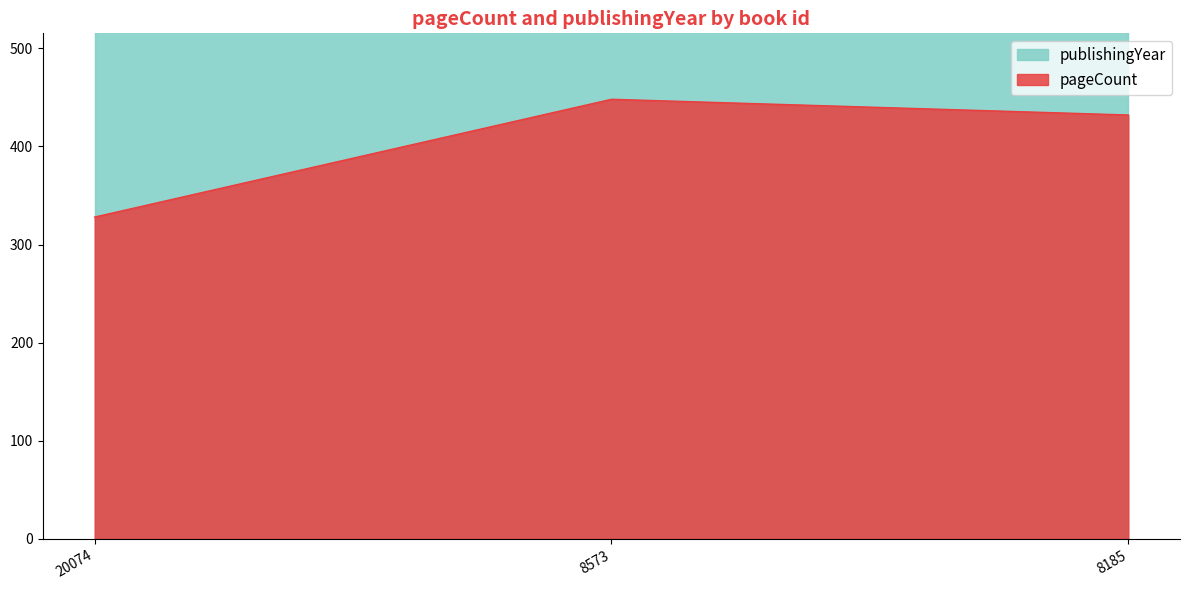

The value at 8185 is 432. True or false?

True